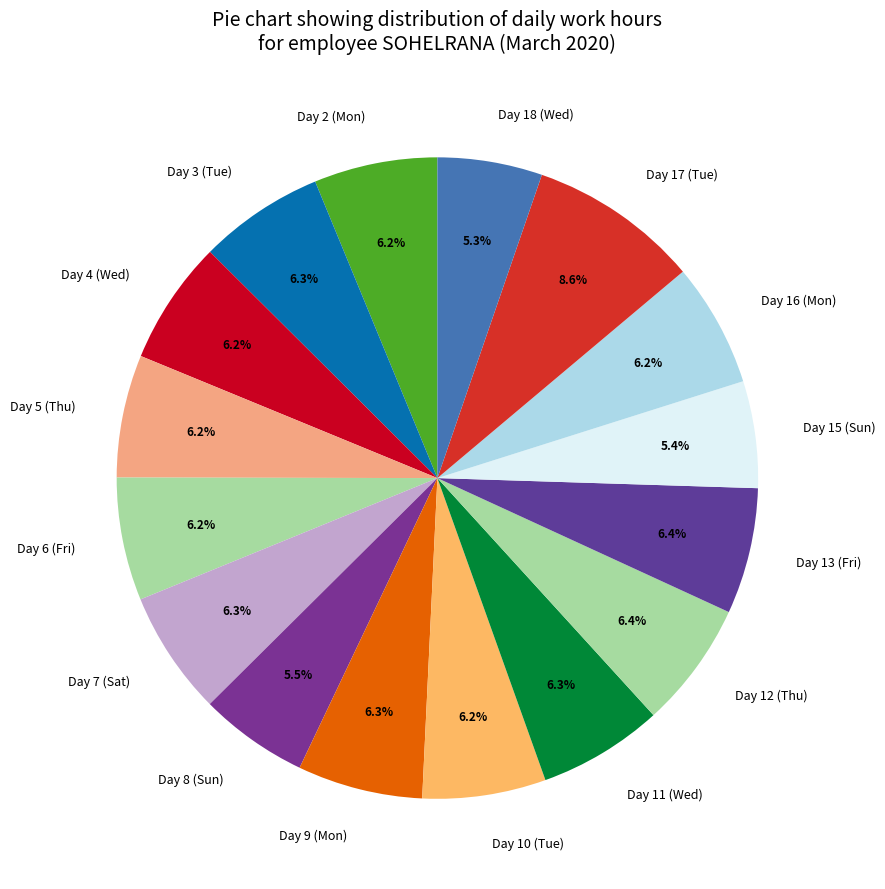

What portion of the pie excludes Day 7 (Sat)?

93.7%